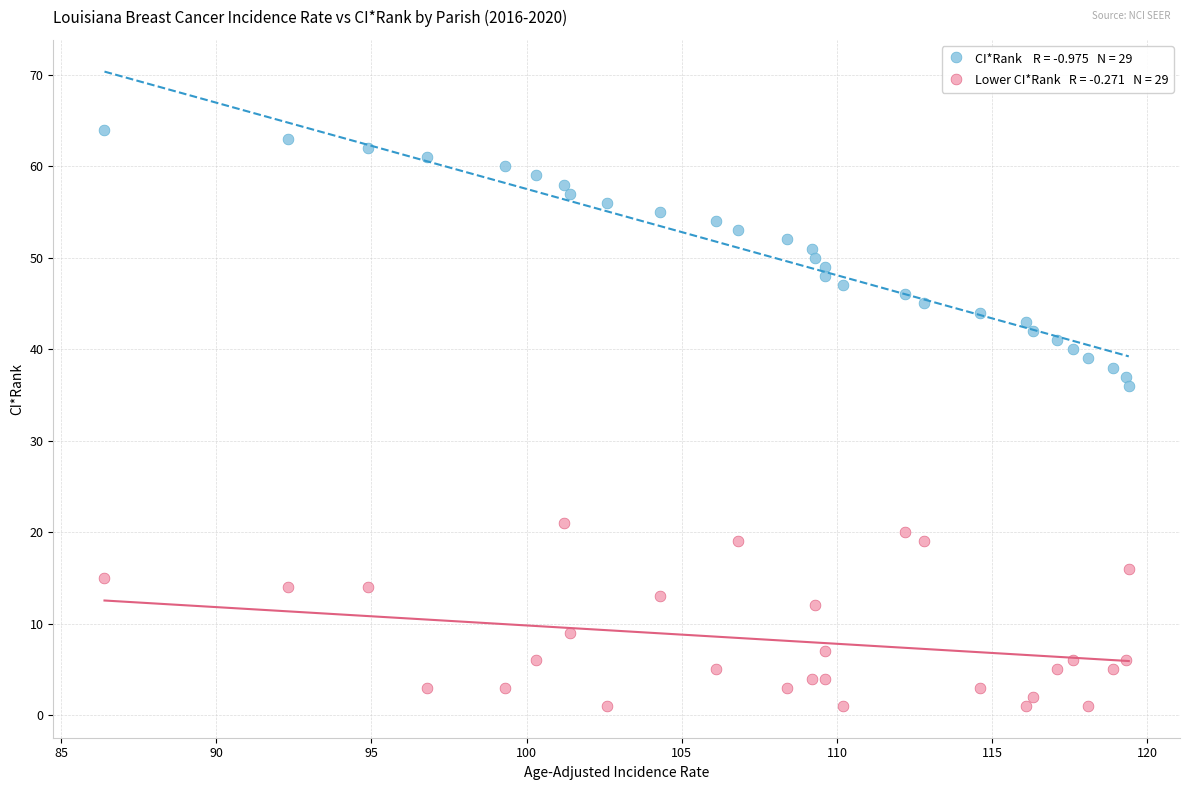

Across all series, what Y value is closest to 32?

36